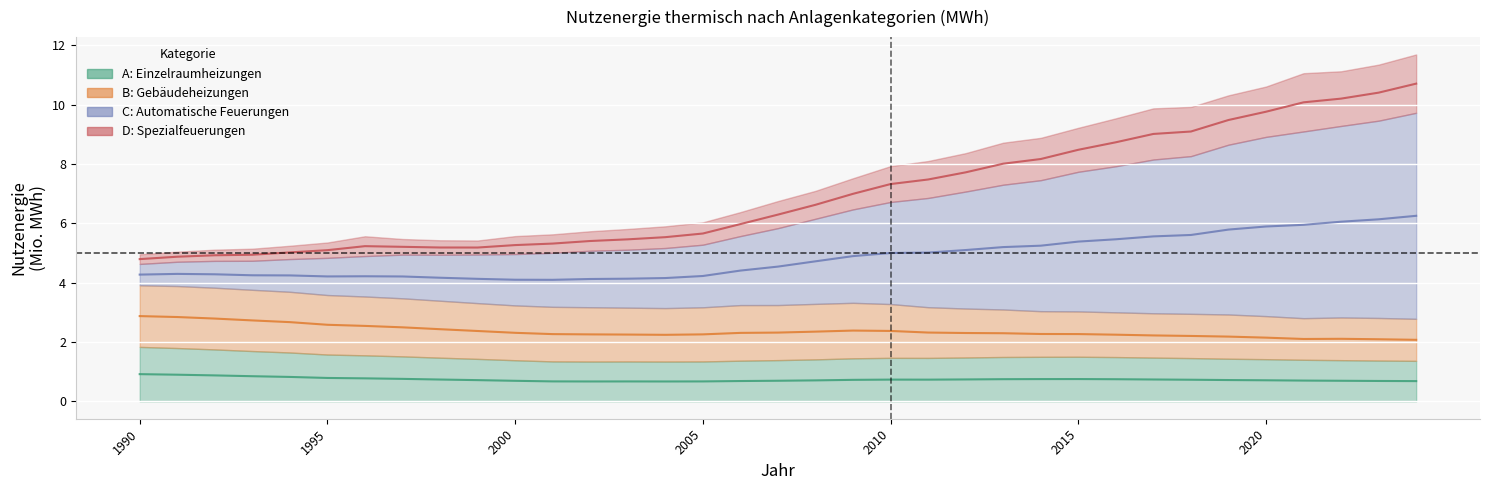

Which series changed the most between 2016 and 2018?

C: Automatische Feuerungen